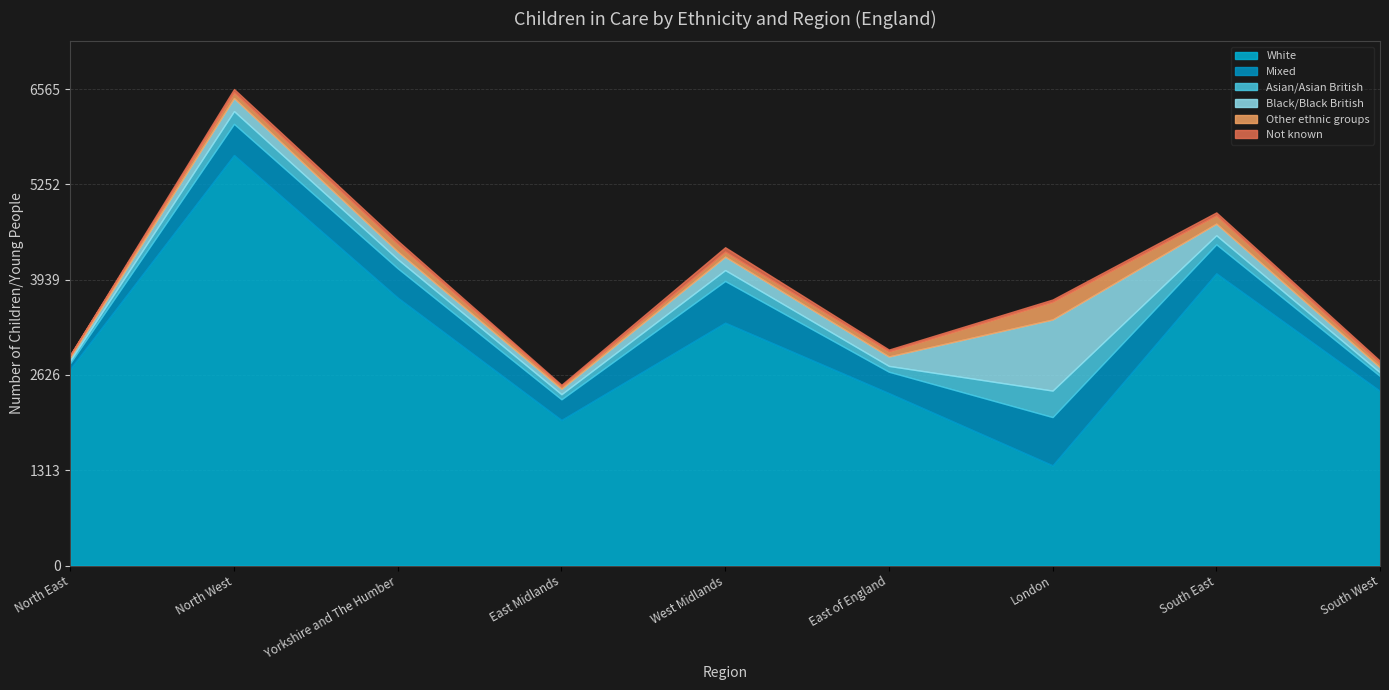

What is the value of the Other ethnic groups point at the 7th from the left?

245